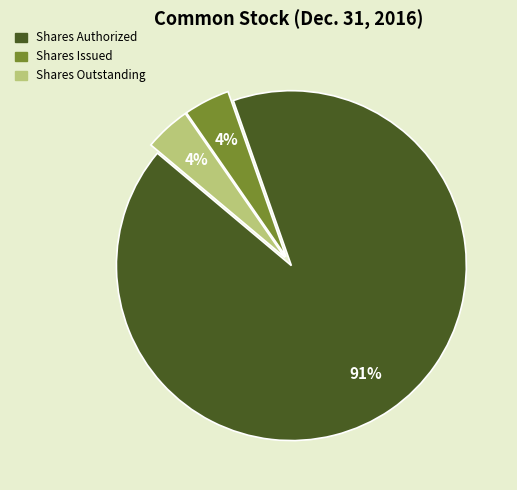

Is there a majority slice in this chart?

Yes